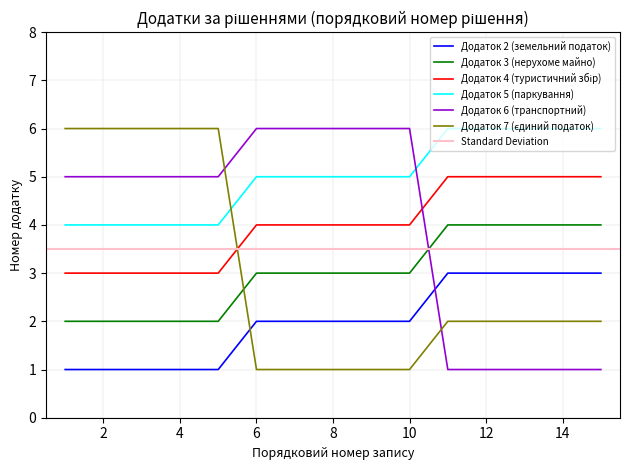

What is the sum of all Додаток 3 (нерухоме майно) values?

45